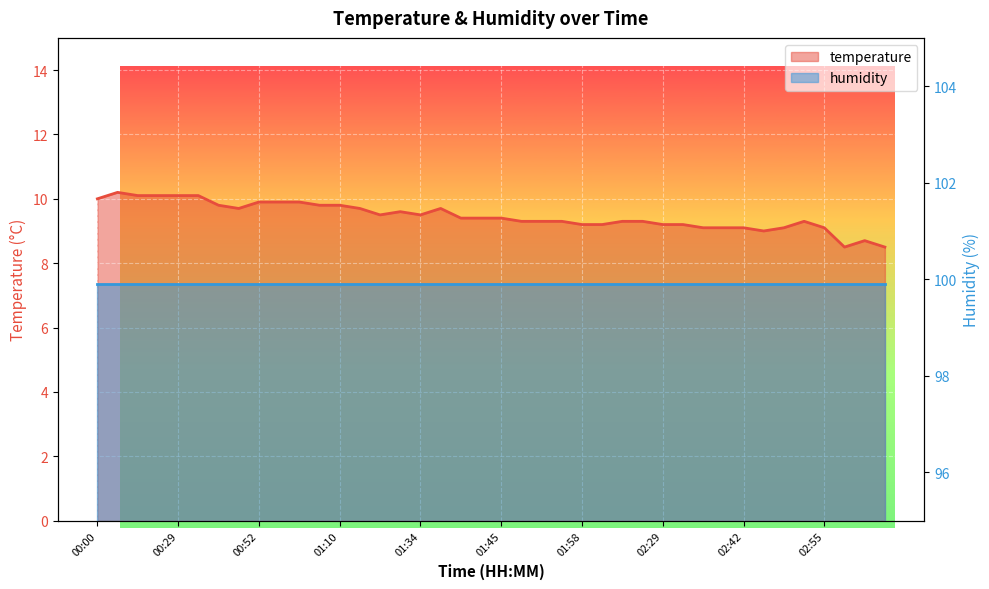

Is it true that the value at 01:50 is 15.1?

False